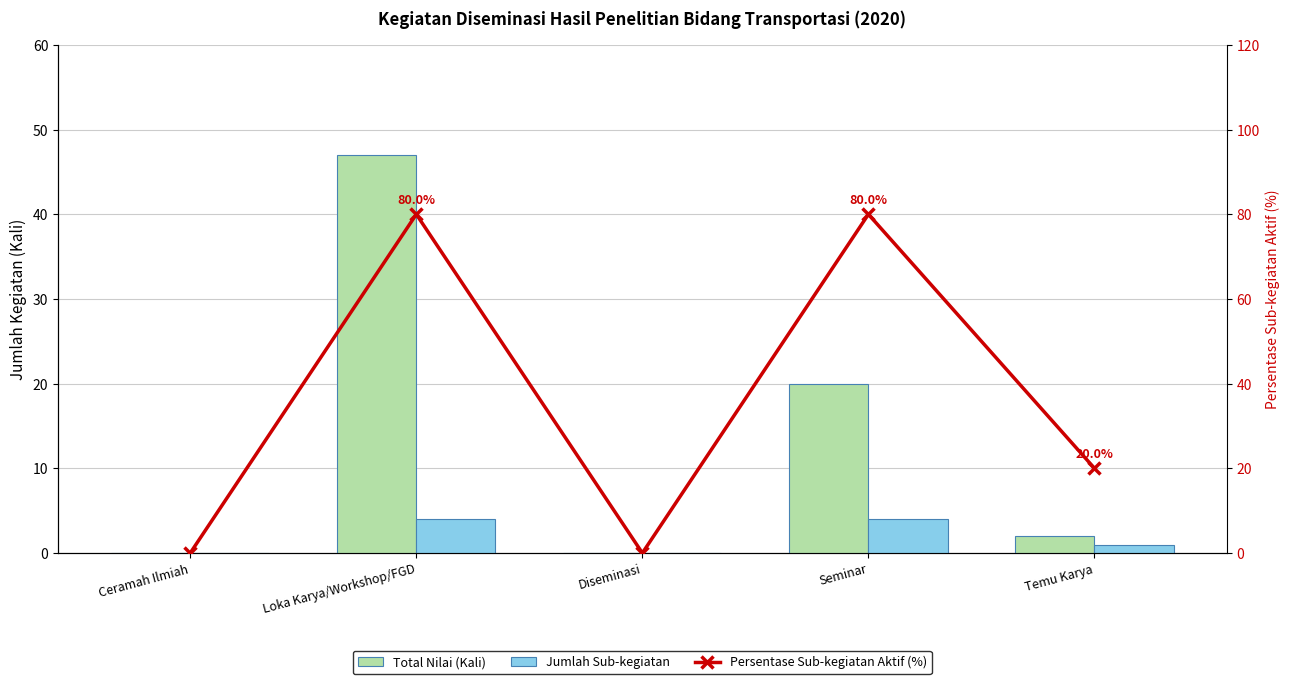

Rank the series at Diseminasi from lowest to highest value.

Total Nilai (Kali), Jumlah Sub-kegiatan, Persentase Sub-kegiatan Aktif (%)